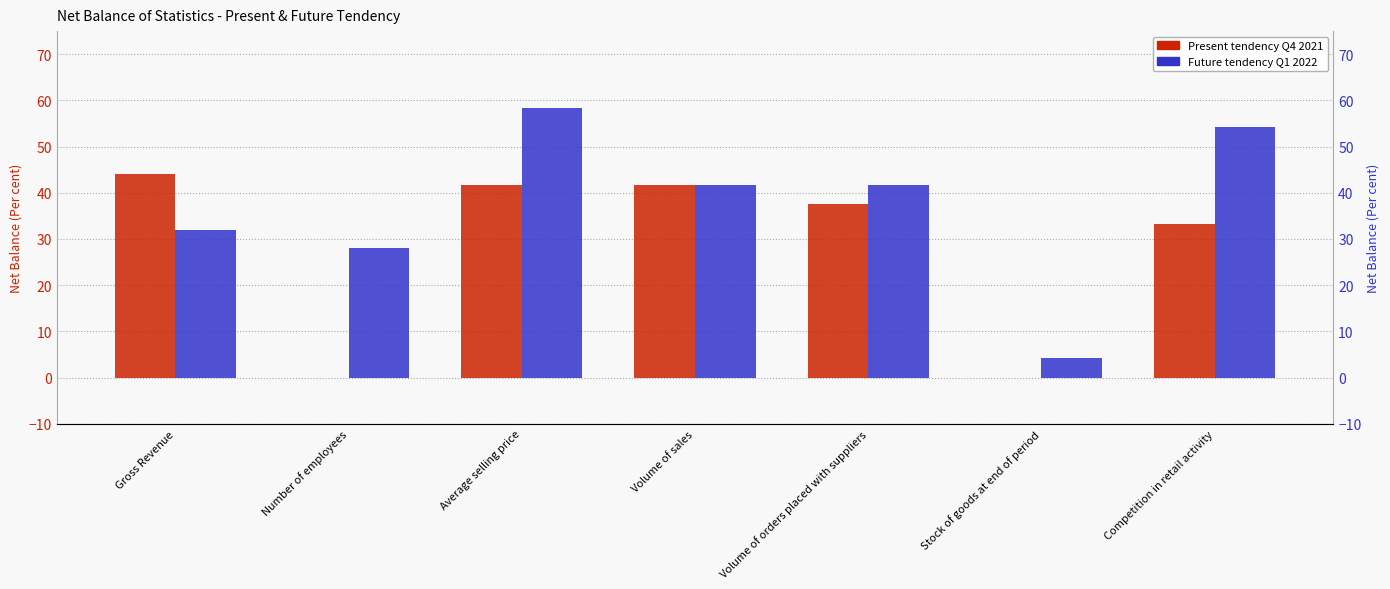

Which series has the largest total across all categories?

Future tendency Q1 2022